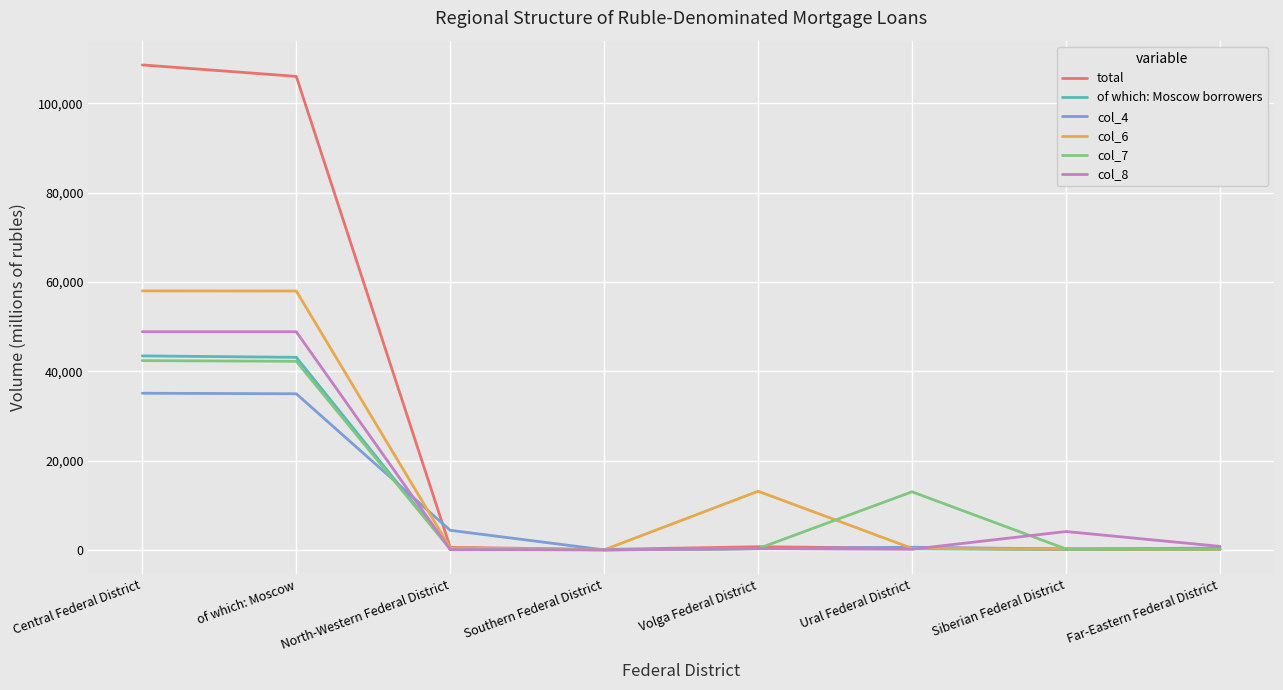

The value of col_8 at Far-Eastern Federal District is 789. True or false?

True